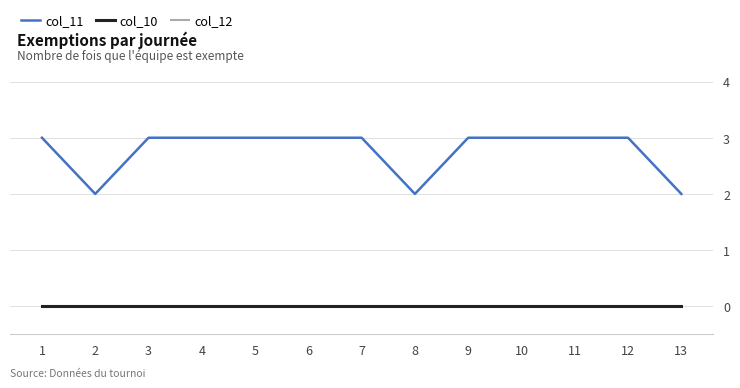

Does the chart display data point markers on the line(s)?

No